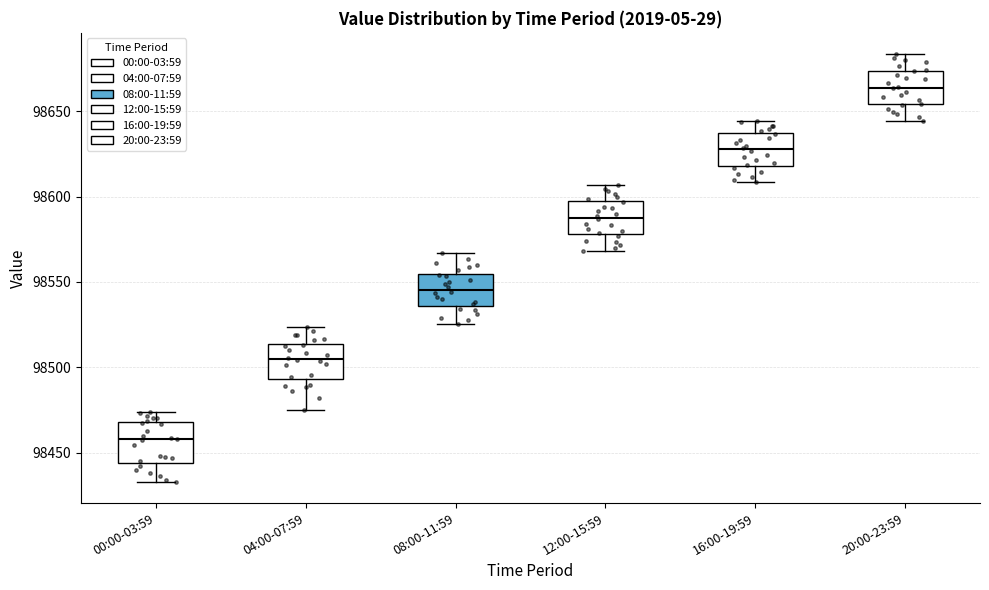

Which box's median line is the highest?

20:00-23:59